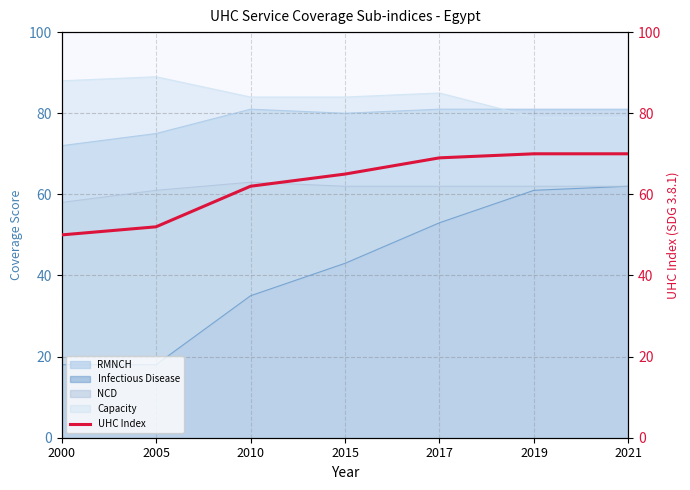

Reading left to right, what are all the values shown in this chart?

50	52	62	65	69	70	70